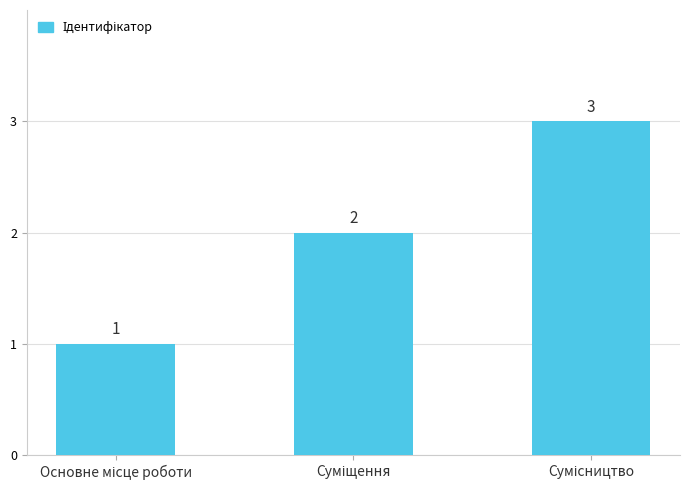

How many values are between 1 and 3?

3